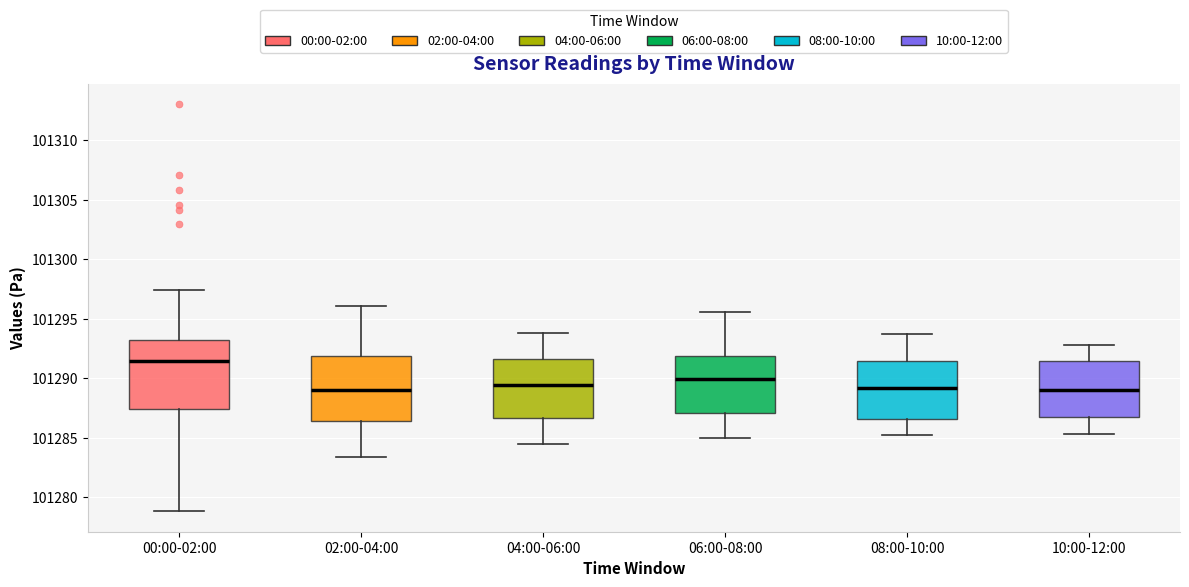

Reading left to right, transcribe this box plot: for each box, give where its median line is, the range the box spans, and where its two whiskers end, as read against the y-axis. The values are not printed on the chart, so give them approximately, as read against the axis.

00:00-02:00: median 101291.5, box 101287.5 to 101293.0, whiskers 101279.0 to 101297.5
02:00-04:00: median 101289.0, box 101286.5 to 101292.0, whiskers 101283.5 to 101296.0
04:00-06:00: median 101289.5, box 101286.5 to 101291.5, whiskers 101284.5 to 101294.0
06:00-08:00: median 101290.0, box 101287.0 to 101292.0, whiskers 101285.0 to 101295.5
08:00-10:00: median 101289.0, box 101286.5 to 101291.5, whiskers 101285.0 to 101293.5
10:00-12:00: median 101289.0, box 101287.0 to 101291.5, whiskers 101285.5 to 101293.0